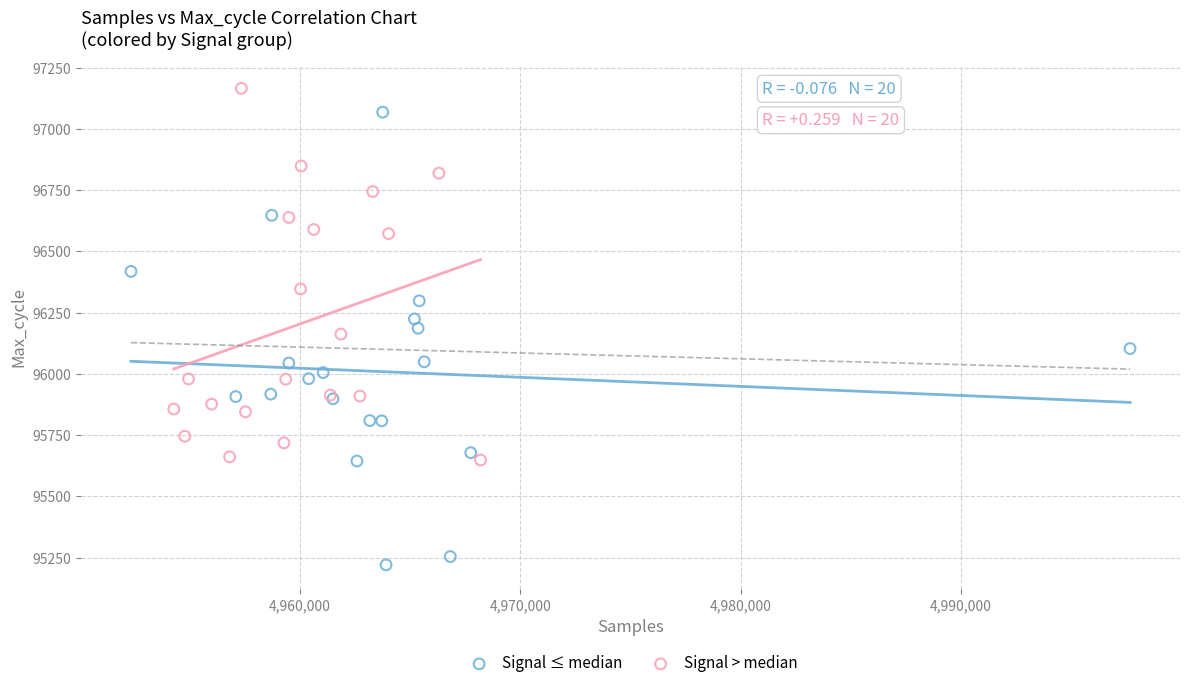

Which series reaches the maximum Y coordinate?

Signal > median